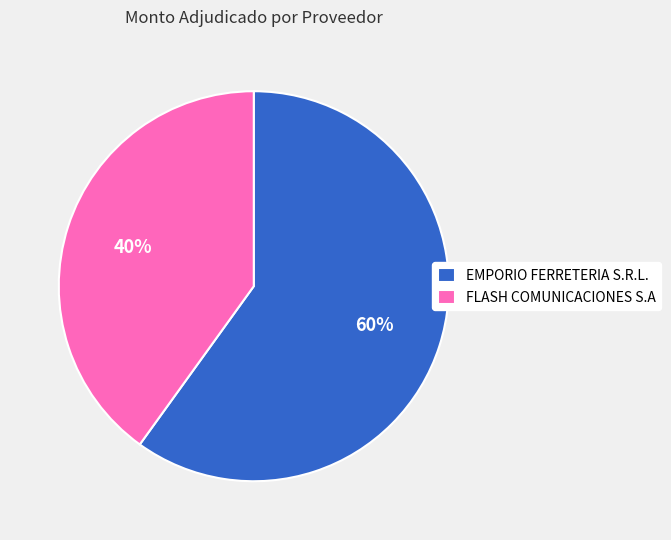

What is the largest slice in the pie chart?

EMPORIO FERRETERIA S.R.L.